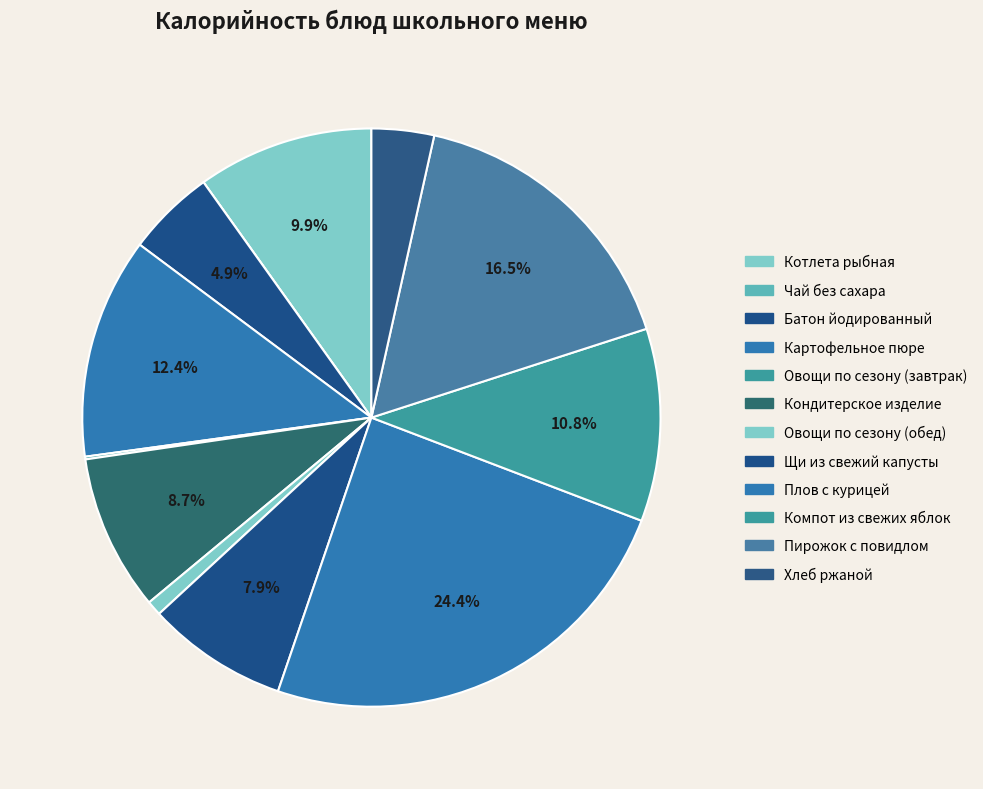

What is the change in value from Батон йодированный to Хлеб ржаной?

-19